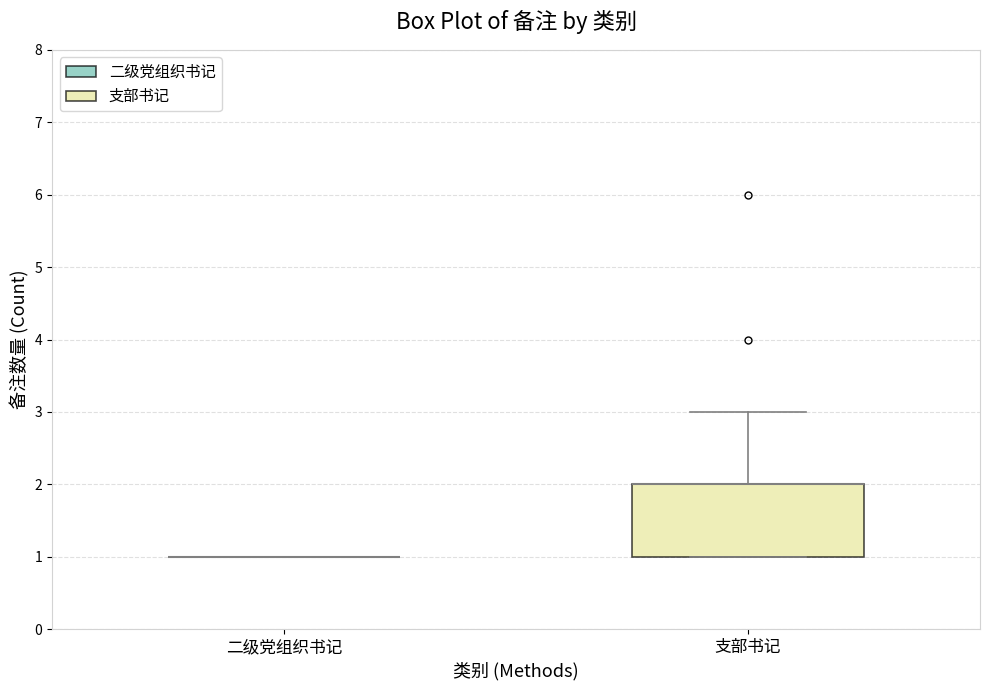

Which box is the tallest, from its lower edge to its upper edge?

支部书记